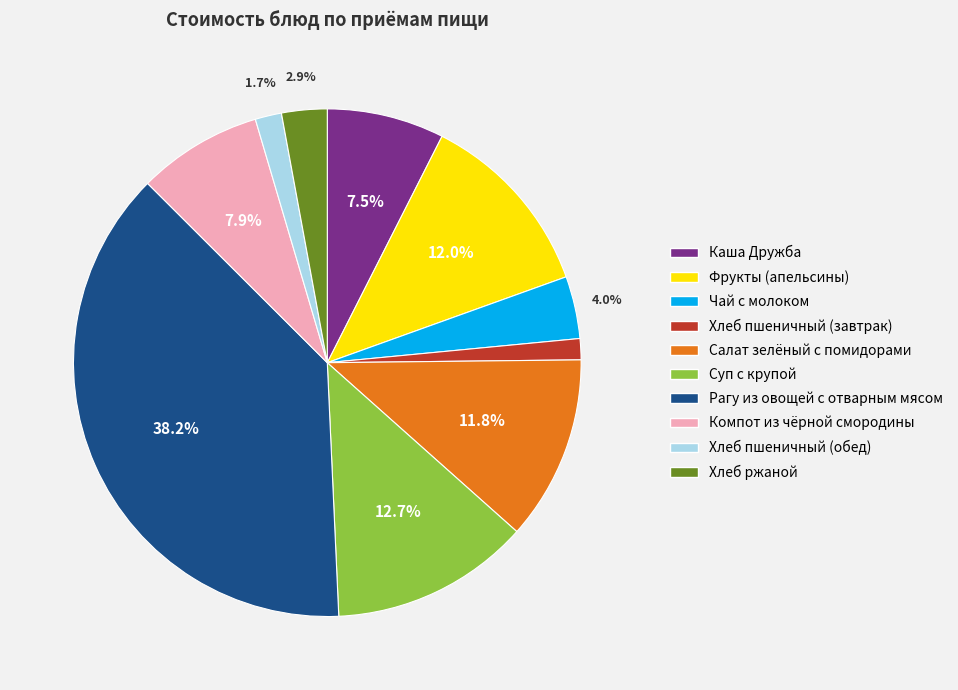

To the nearest percent, what portion does Рагу из овощей с отварным мясом represent?

38%